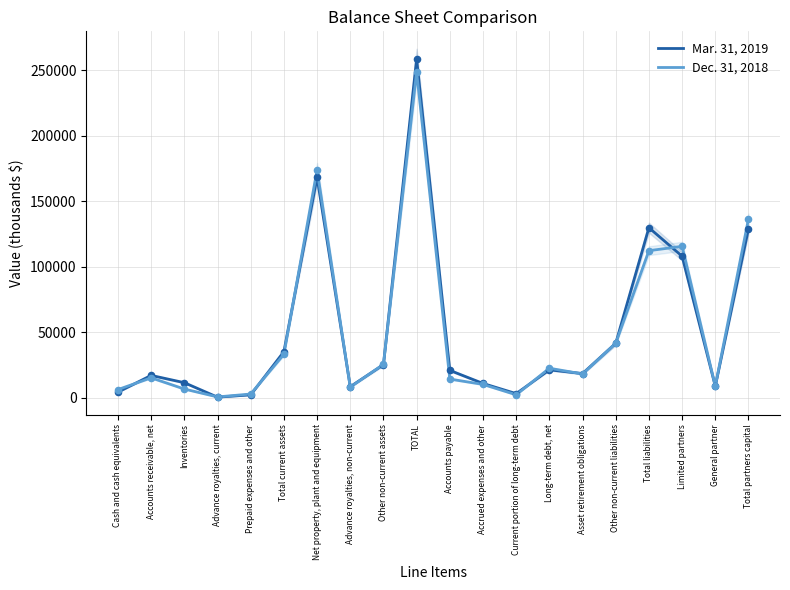

What are all the series names shown in the legend?

Mar. 31, 2019, Dec. 31, 2018